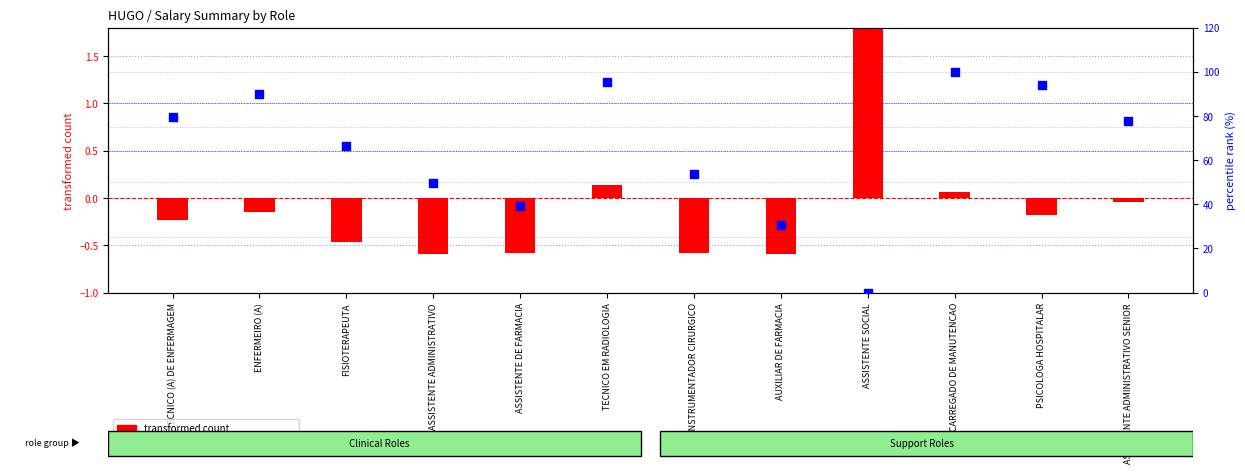

What are all the series names shown in the legend?

transformed count, percentile rank within the sample